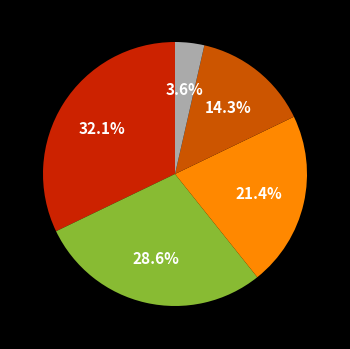

How many segments does this pie chart have?

5